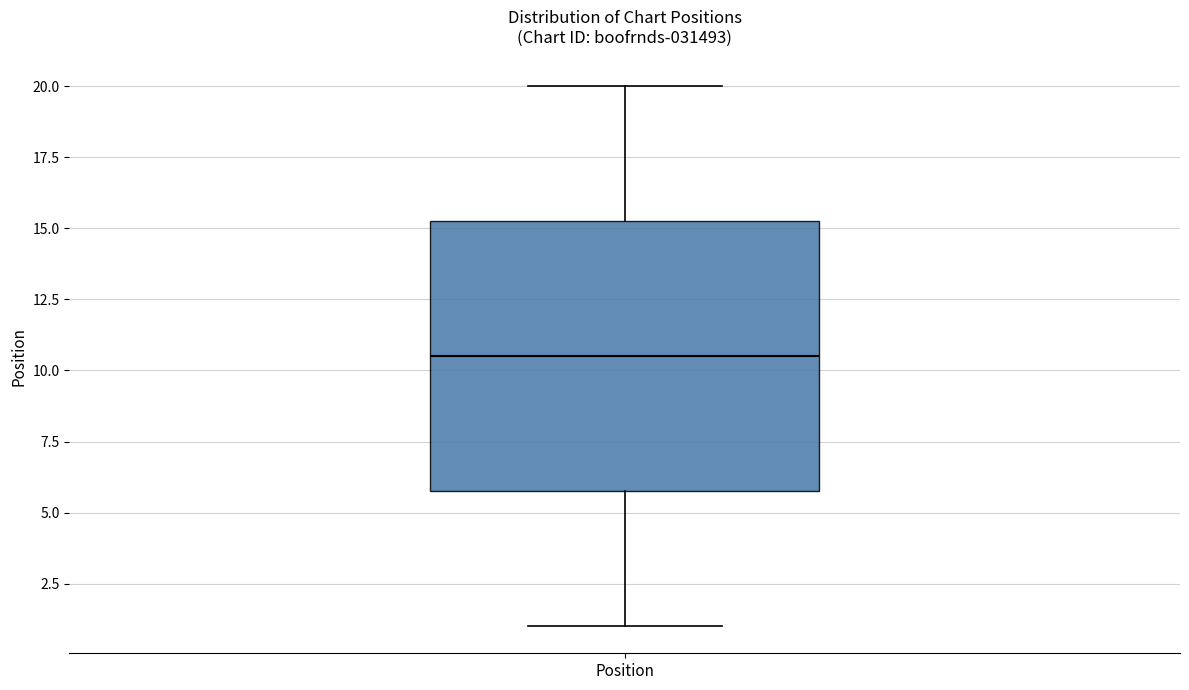

Read this box plot against the y-axis: the position of the median line, the range covered by the box, and the ends of both whiskers. The values are not printed on the chart, so give them approximately, as read against the axis.

median 10.5, box 6.0 to 15.5, whiskers 1.0 to 20.0